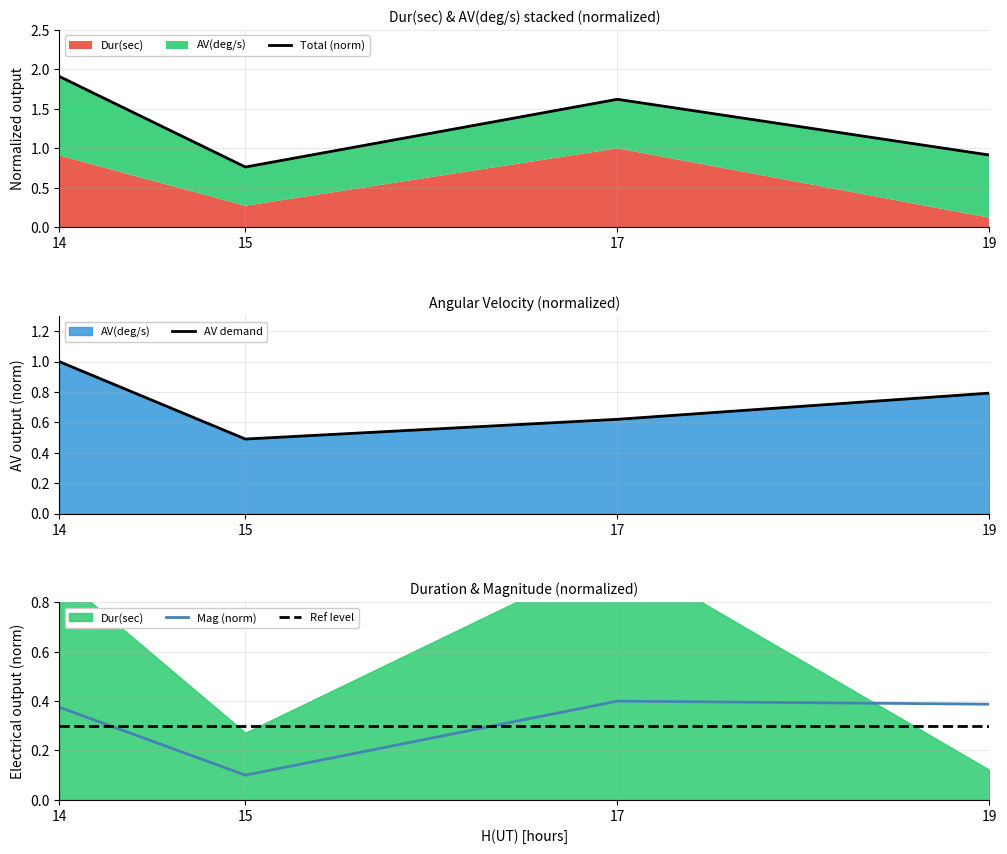

Does the chart have visible grid lines?

Yes